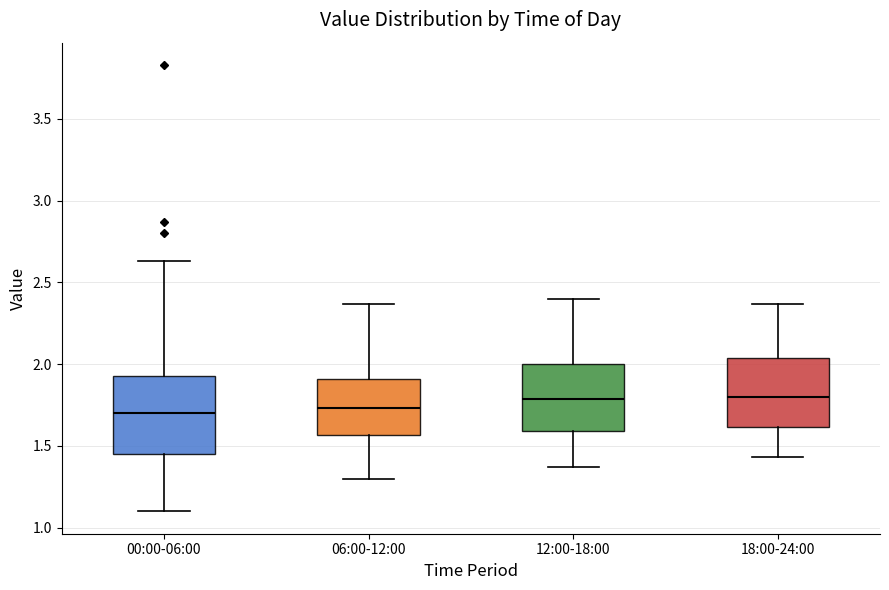

Reading left to right, transcribe this box plot: for each box, give where its median line is, the range the box spans, and where its two whiskers end, as read against the y-axis. The values are not printed on the chart, so give them approximately, as read against the axis.

00:00-06:00: median 1.70, box 1.45 to 1.95, whiskers 1.10 to 2.65
06:00-12:00: median 1.75, box 1.55 to 1.90, whiskers 1.30 to 2.35
12:00-18:00: median 1.80, box 1.60 to 2.00, whiskers 1.35 to 2.40
18:00-24:00: median 1.80, box 1.60 to 2.05, whiskers 1.45 to 2.35